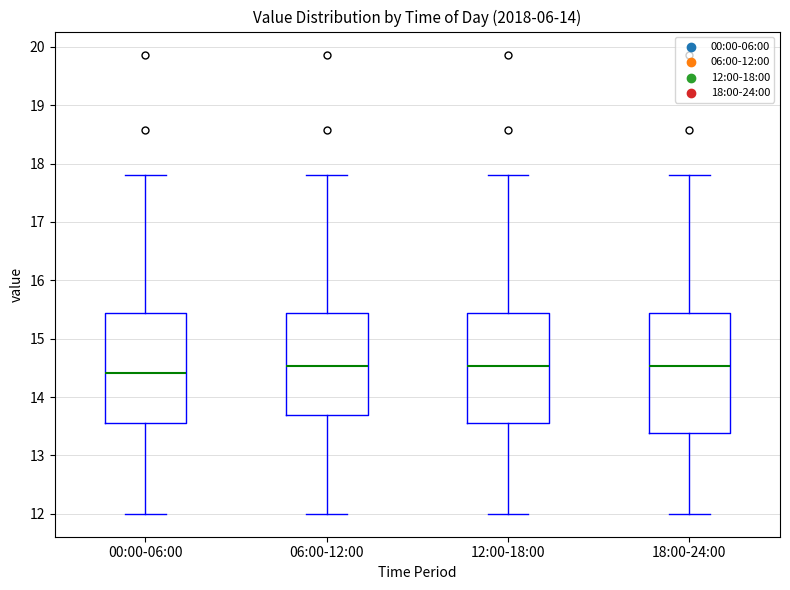

Which box has the lowest median line?

00:00-06:00